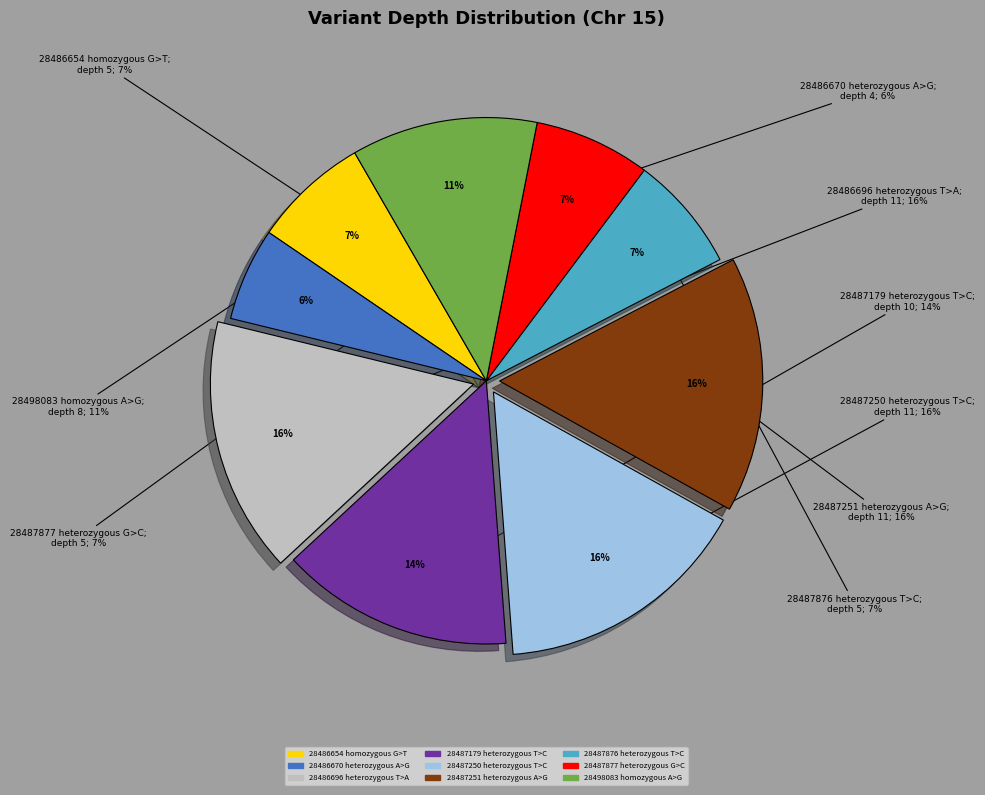

Count the number of slices in the pie.

9